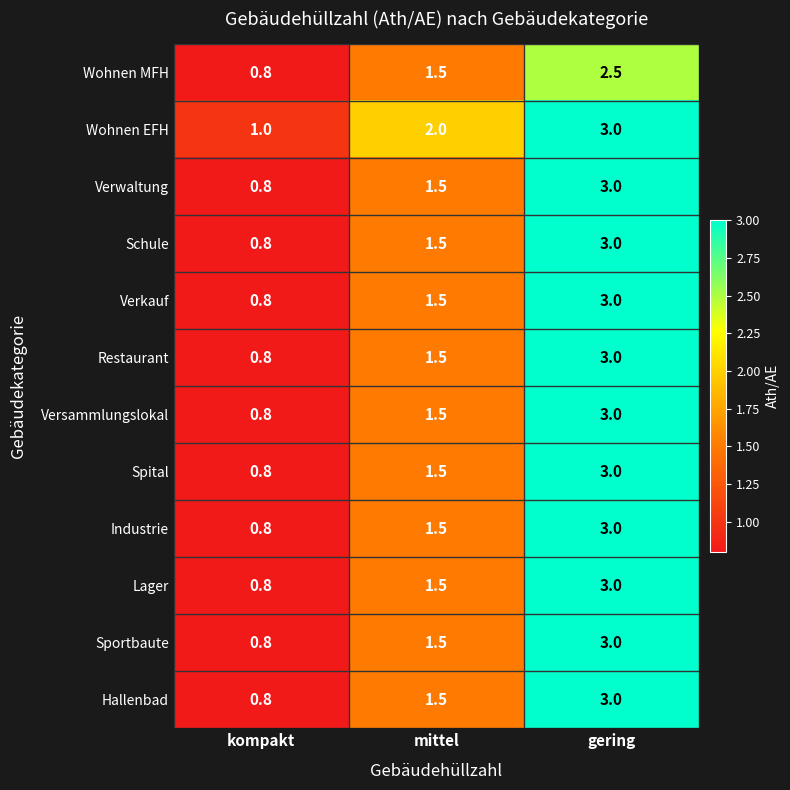

Which category has the highest value across all series?

gering